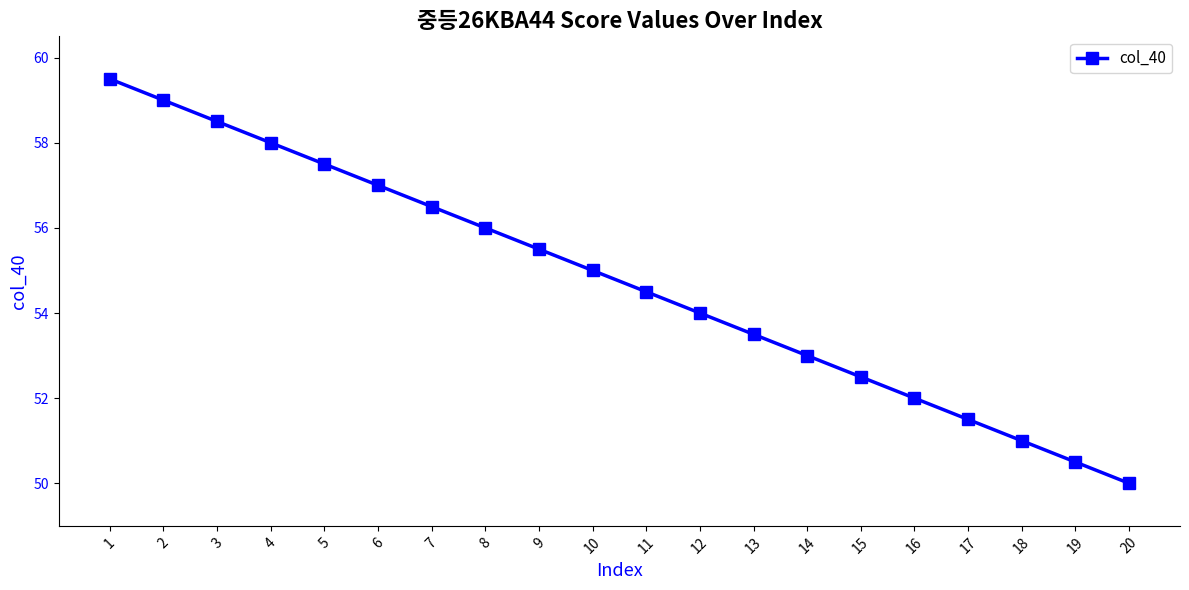

What is the change in value from 17 to 18?

-0.5